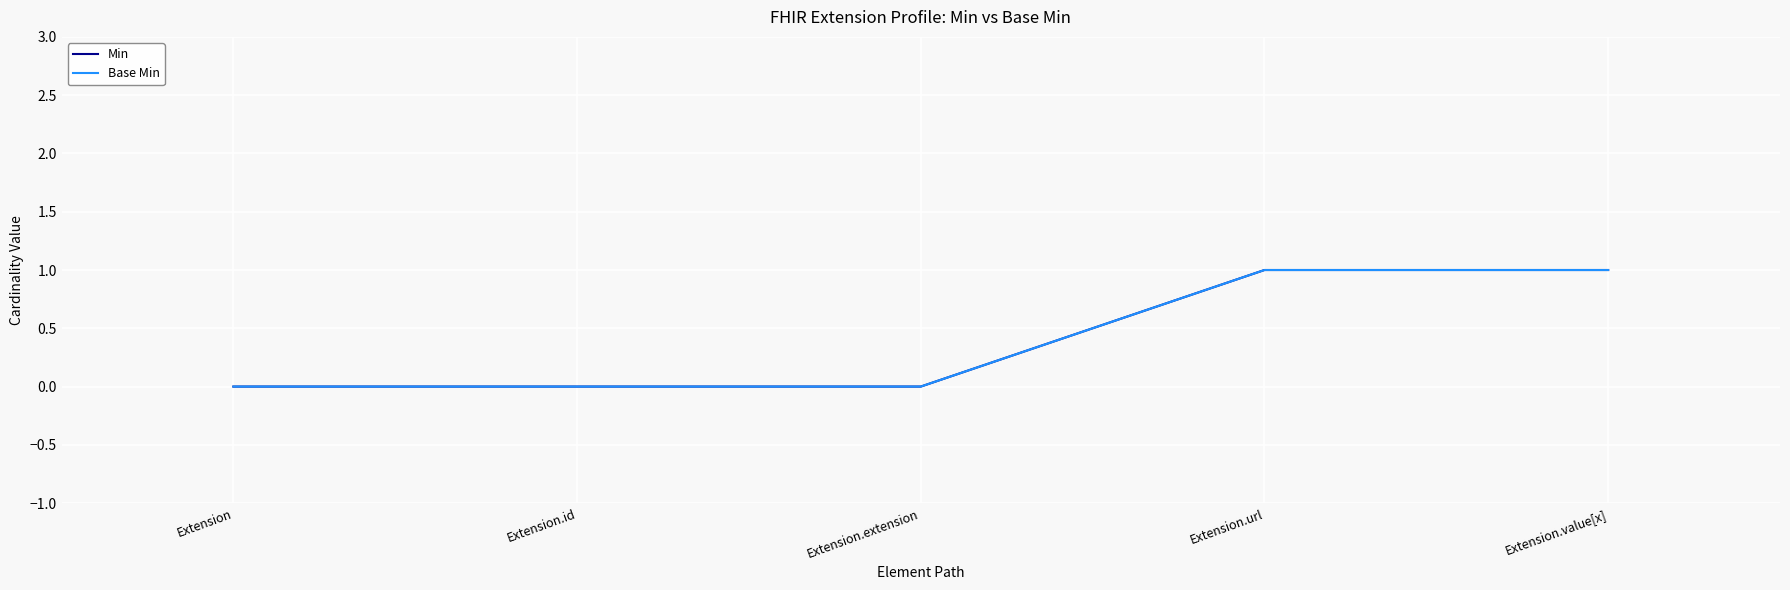

Is this an area chart (filled region under the line)?

No